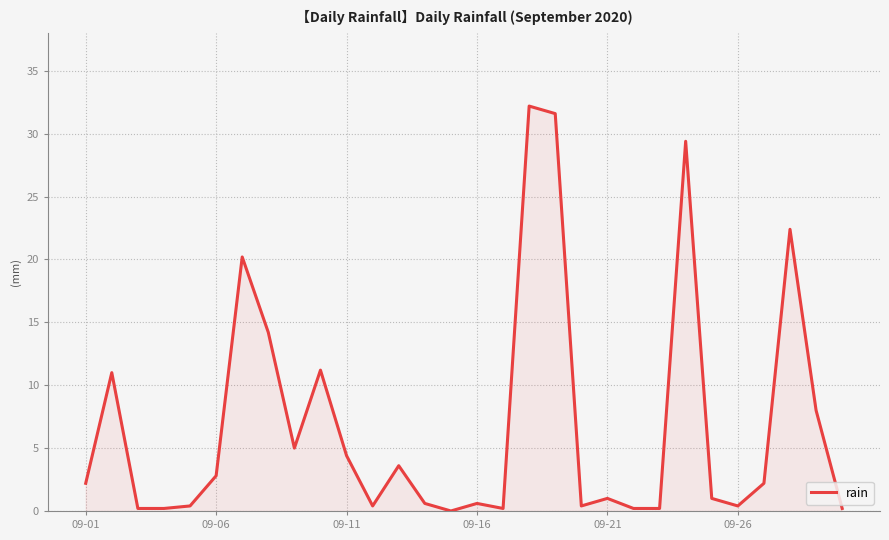

What is the maximum value shown in the chart?

32.2